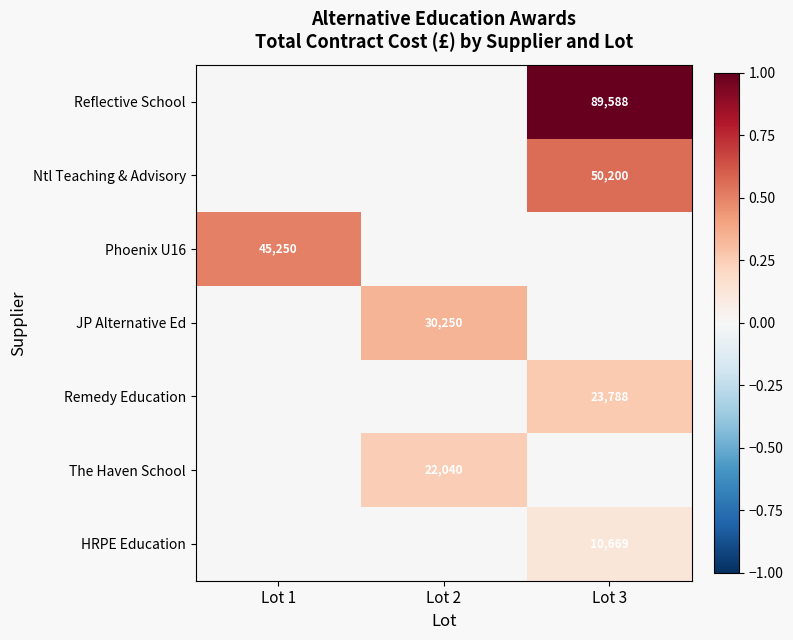

Is it true that JP Alternative Ed equals 30250 at Lot 2?

True